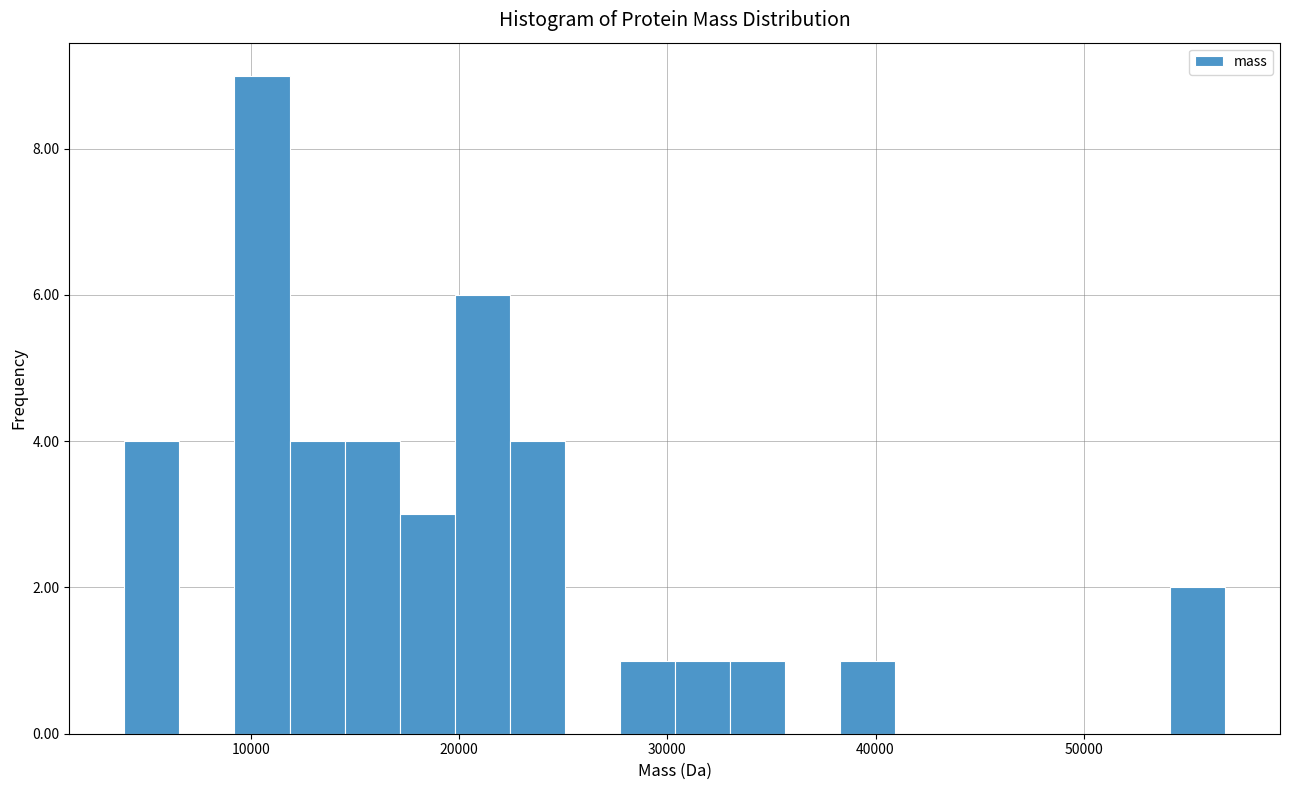

Around what value on the x-axis is the tallest bar? Give the approximate position of its centre, as read against the axis.

11000